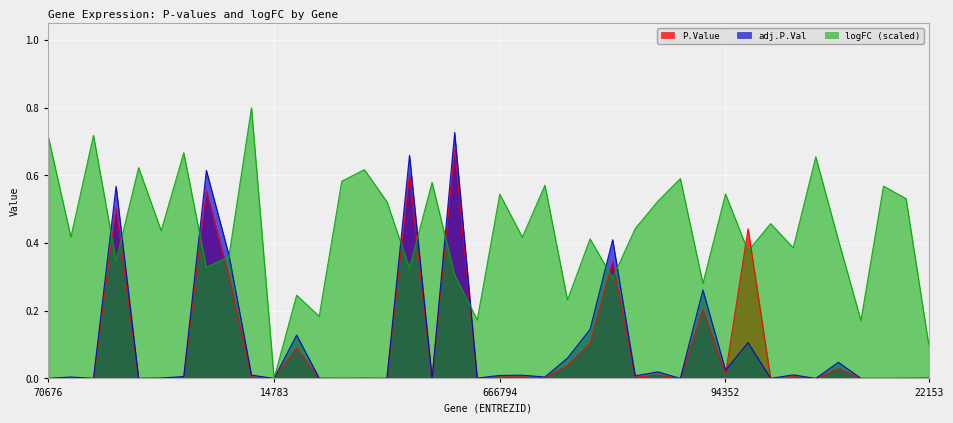

True or false: P.Value has more than 0 interior local peaks.

True